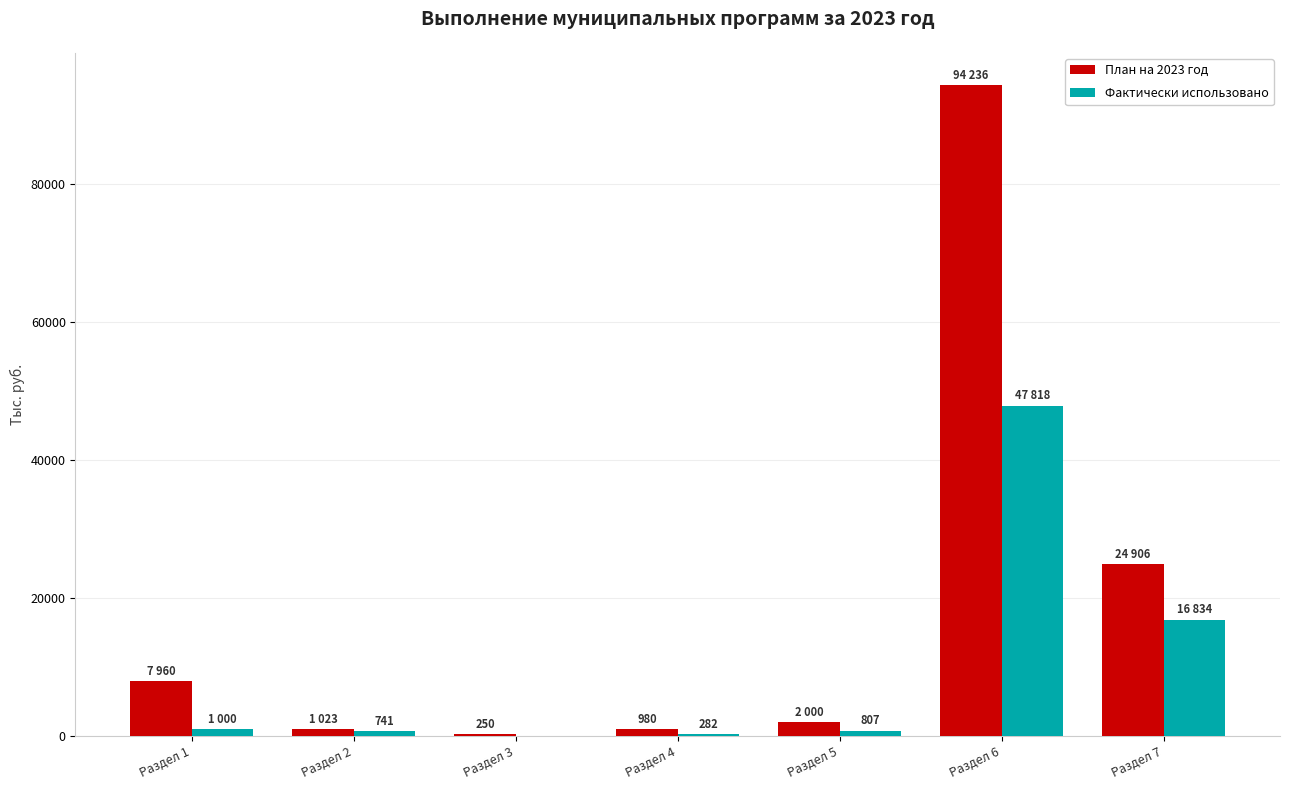

Is it true that Фактически использовано equals 741.0 at Раздел 2?

True